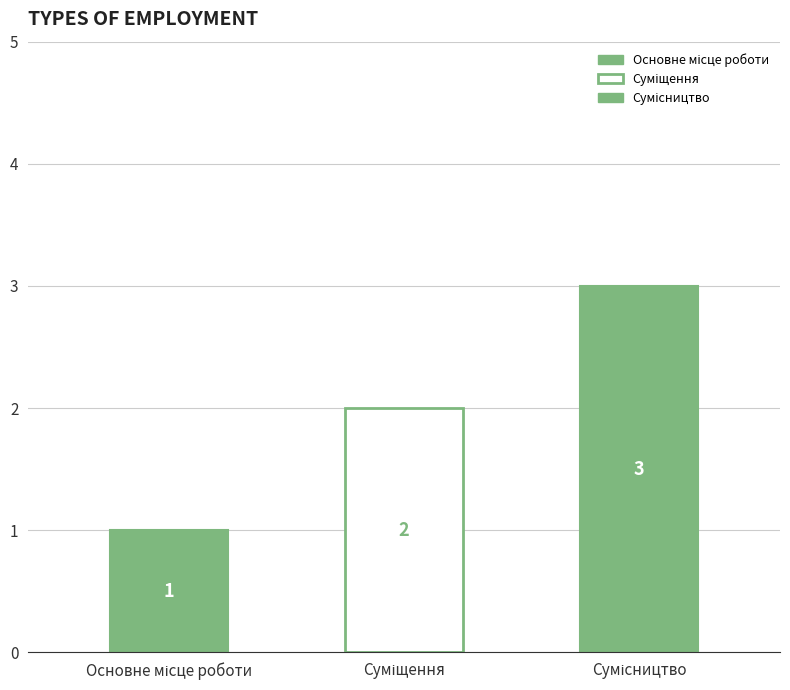

What is the value of the 2nd bar from the left?

2